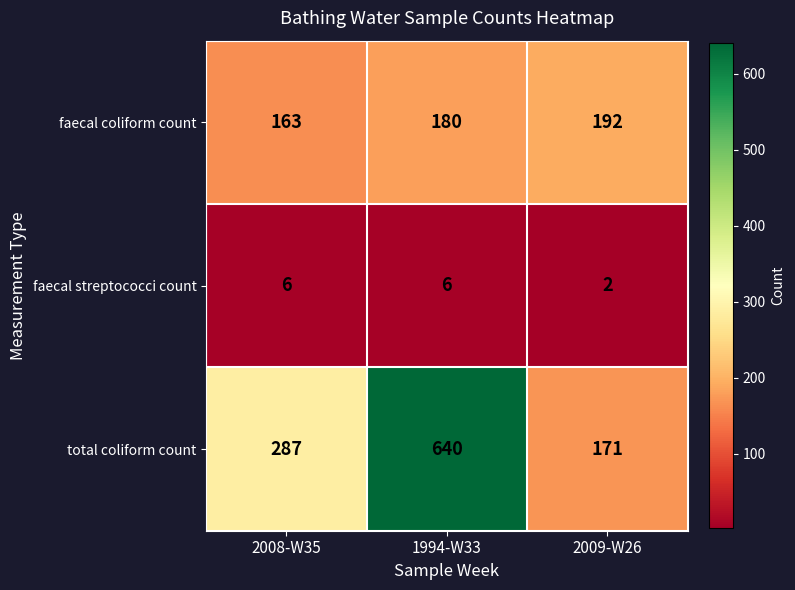

How many faecal streptococci count values are between 2 and 6?

3